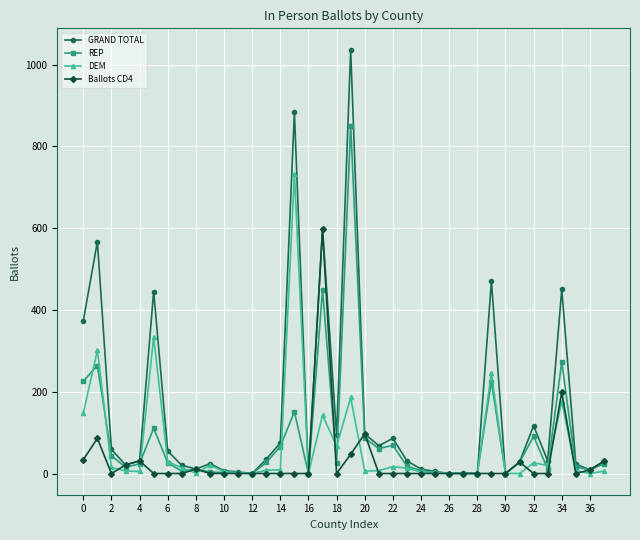

Does the chart have visible grid lines?

Yes